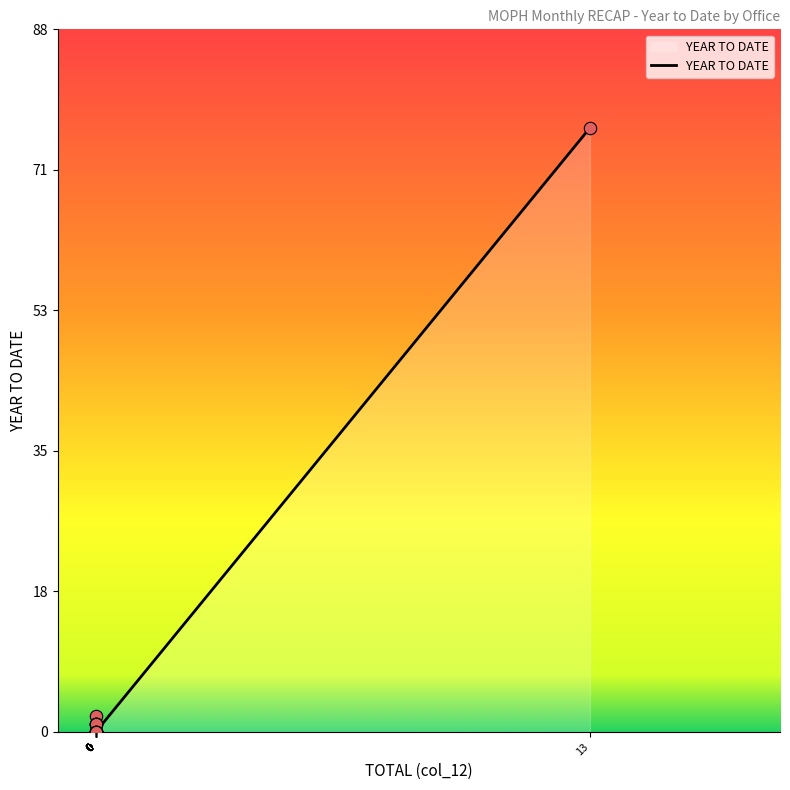

What is the change in value from 0 to 0?

-1